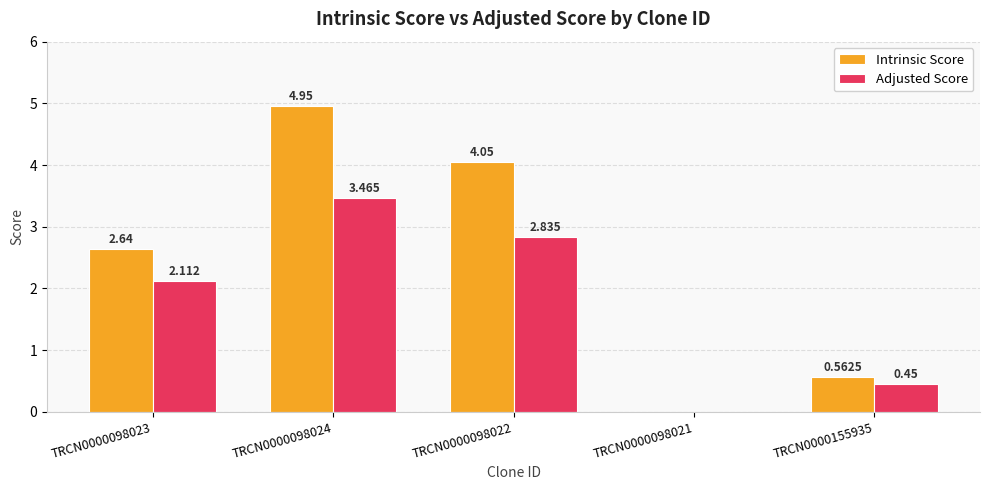

Is the value of Intrinsic Score at TRCN0000098024 greater than the value of Adjusted Score at TRCN0000098024?

Yes